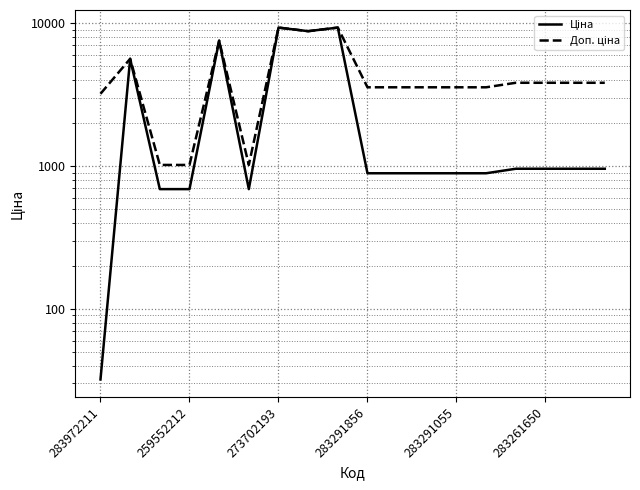

What are all the series names shown in the legend?

Ціна, Доп. ціна